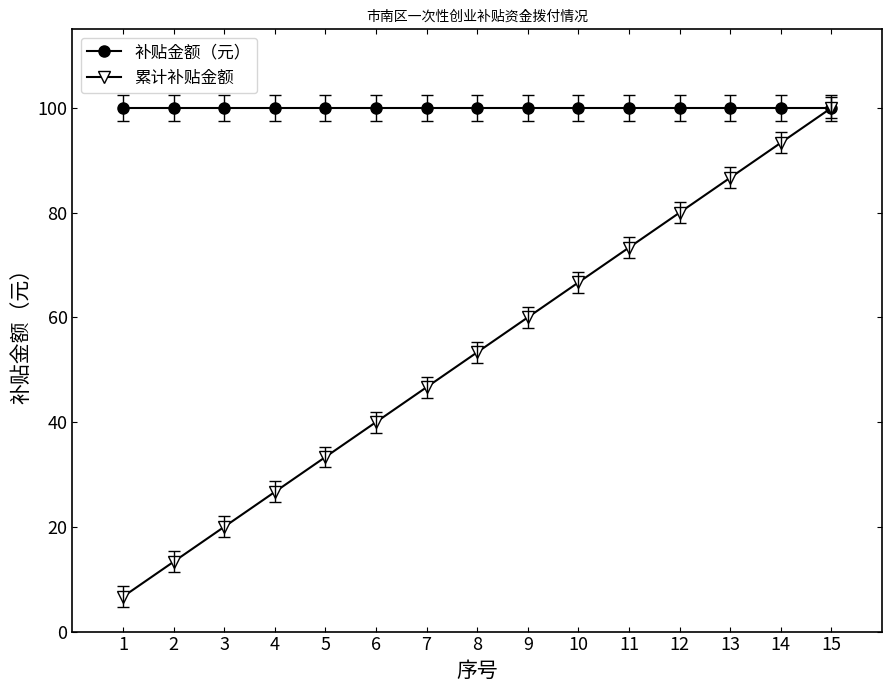

The value of 补贴金额（元） at 13 is 100.0. True or false?

True